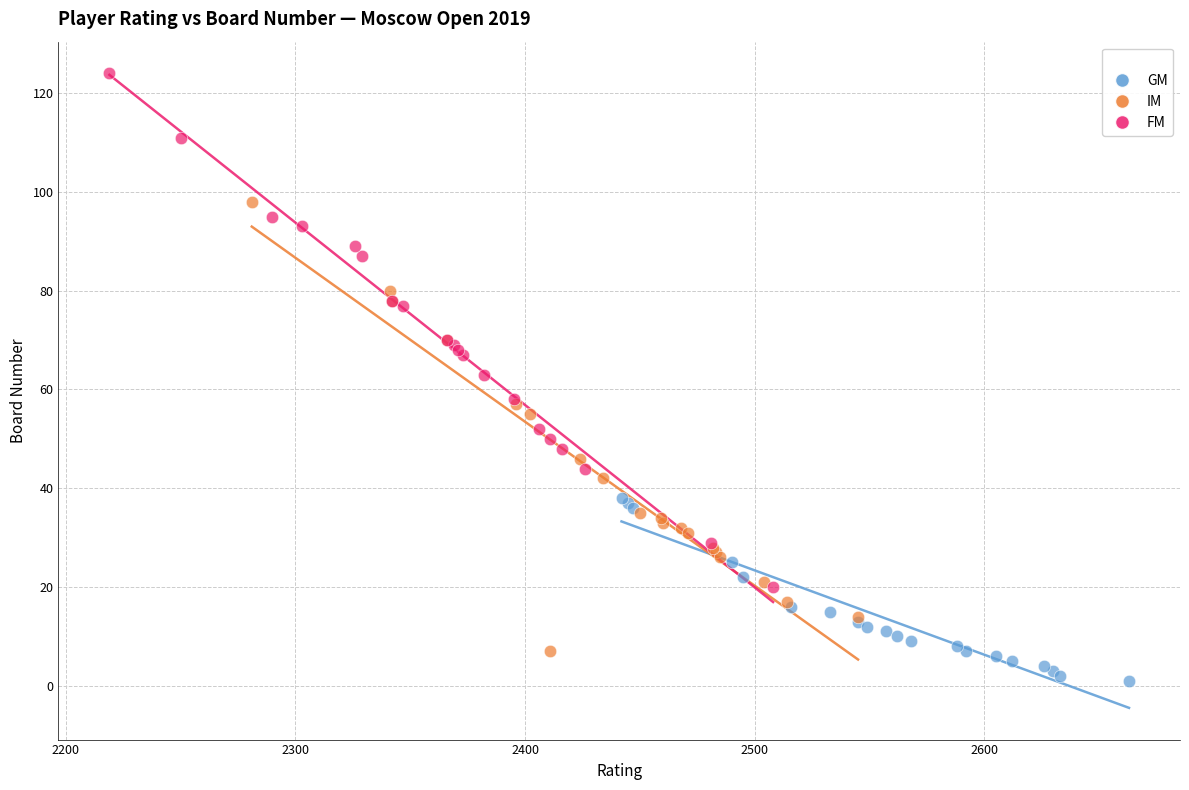

Which series has the widest spread of Y values?

FM